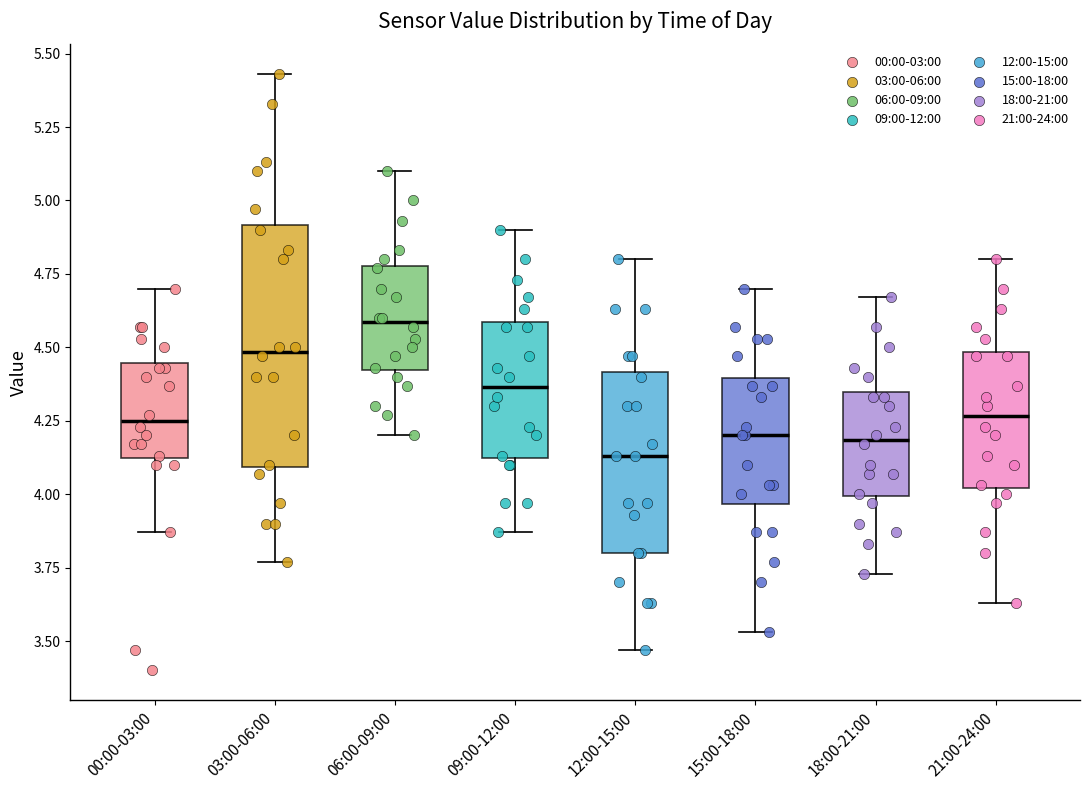

Which box's median line is the lowest?

12:00-15:00